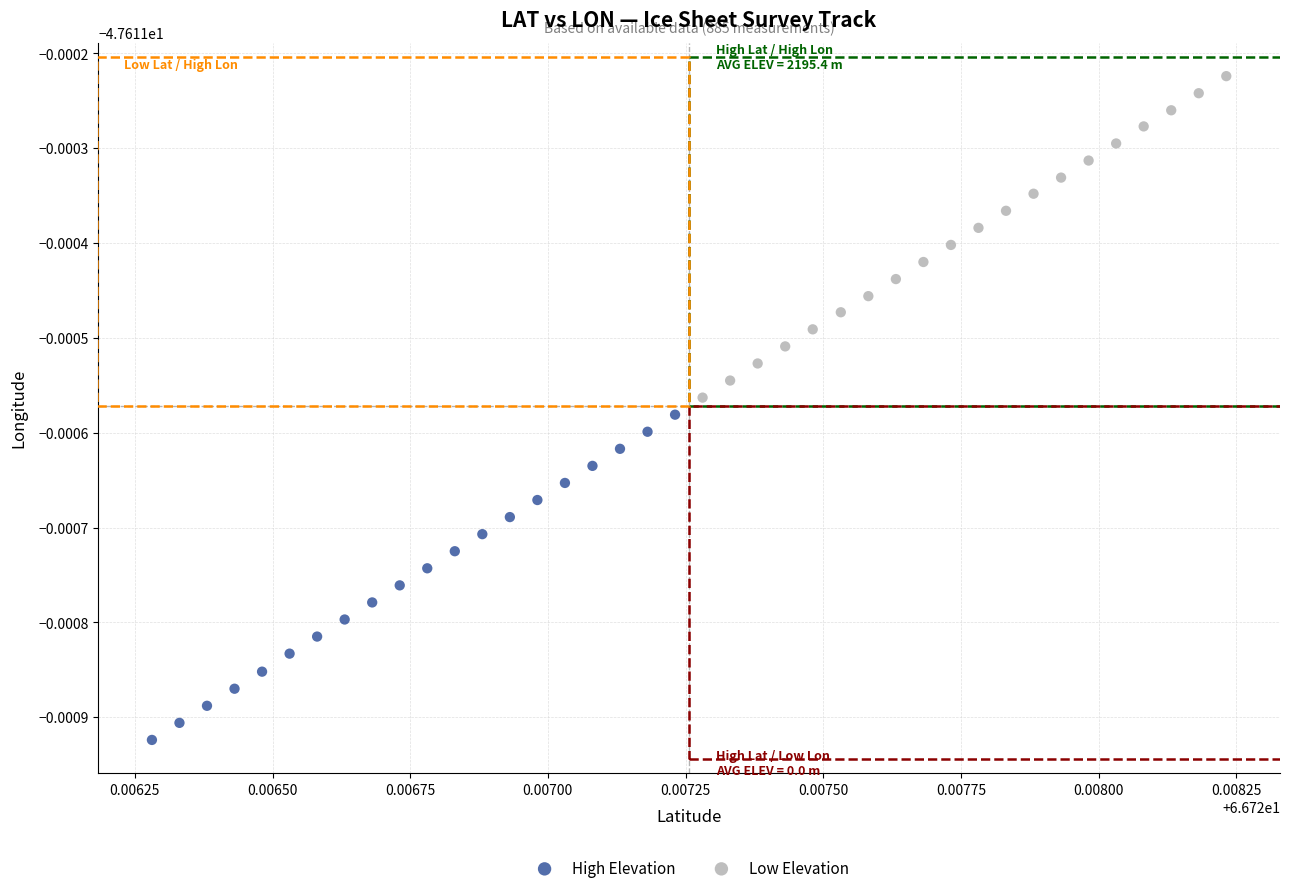

What are all the series names shown in the legend?

High Elevation, Low Elevation